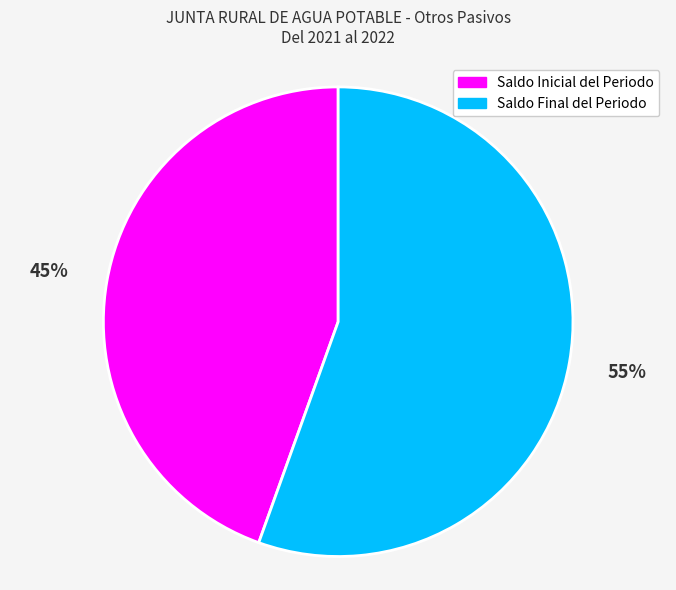

Between Saldo Final del Periodo and Saldo Inicial del Periodo, which is larger?

Saldo Final del Periodo